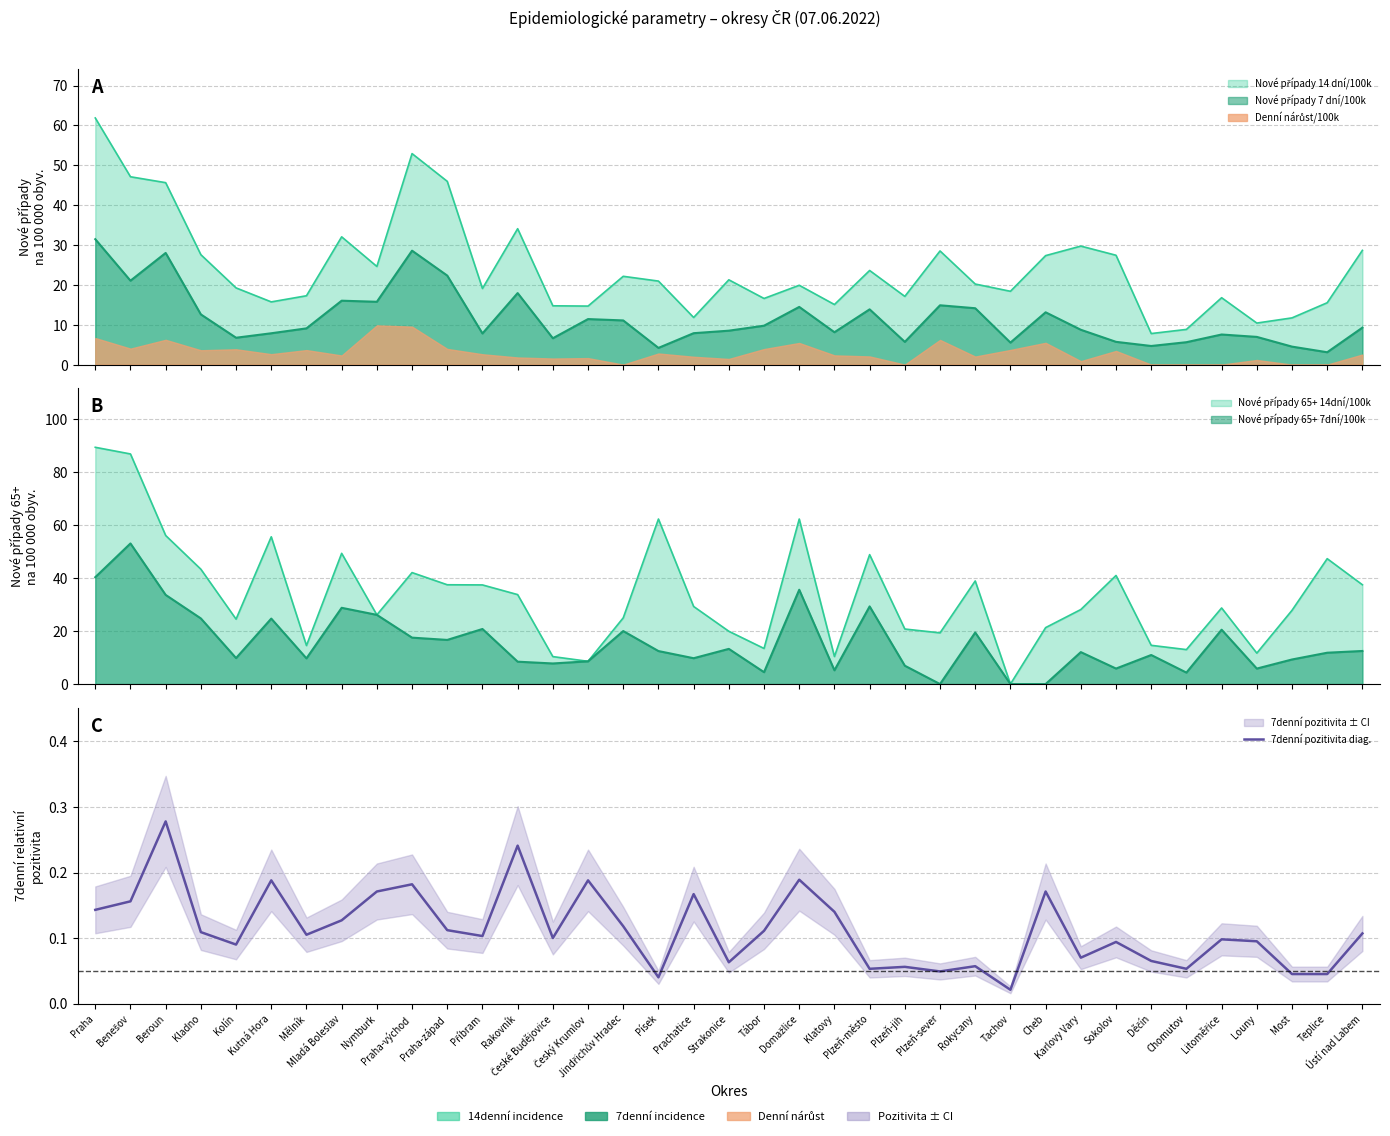

What is the change in value from Kladno to Rokycany?

-0.1